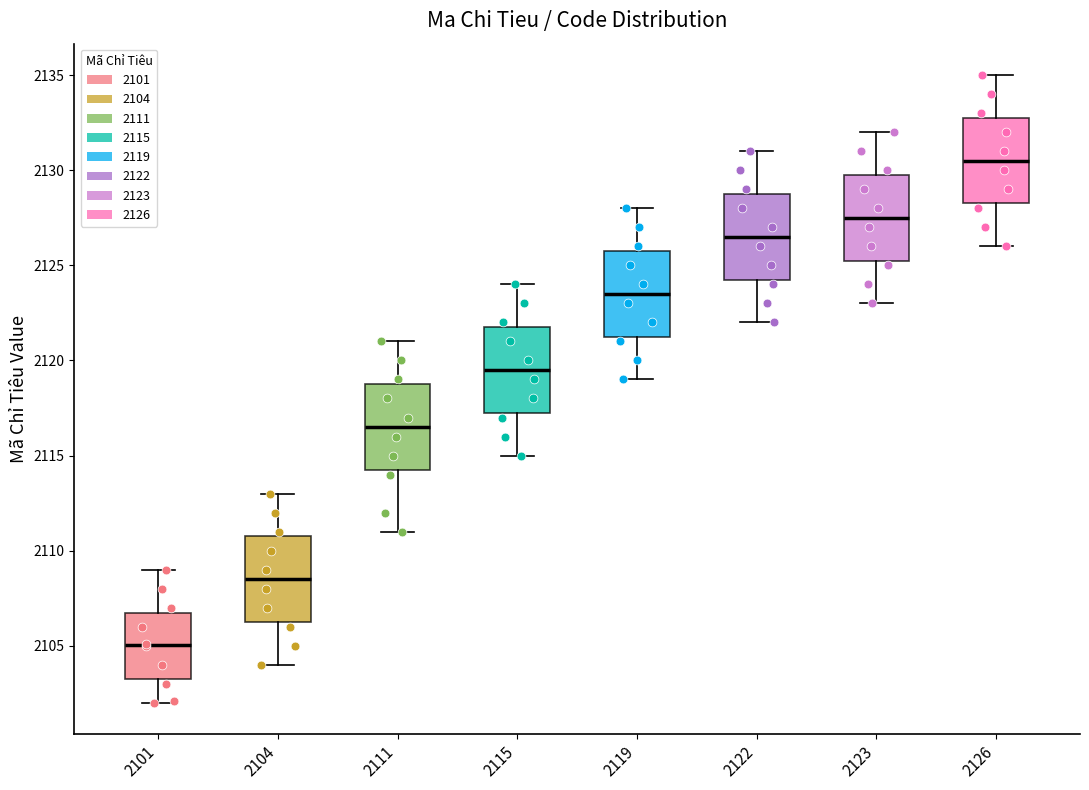

Reading left to right, transcribe this box plot: for each box, give where its median line is, the range the box spans, and where its two whiskers end, as read against the y-axis. The values are not printed on the chart, so give them approximately, as read against the axis.

2101: median 2105.0, box 2103.5 to 2107.0, whiskers 2102.0 to 2109.0
2104: median 2108.5, box 2106.5 to 2111.0, whiskers 2104.0 to 2113.0
2111: median 2116.5, box 2114.5 to 2119.0, whiskers 2111.0 to 2121.0
2115: median 2119.5, box 2117.5 to 2122.0, whiskers 2115.0 to 2124.0
2119: median 2123.5, box 2121.5 to 2126.0, whiskers 2119.0 to 2128.0
2122: median 2126.5, box 2124.5 to 2129.0, whiskers 2122.0 to 2131.0
2123: median 2127.5, box 2125.5 to 2130.0, whiskers 2123.0 to 2132.0
2126: median 2130.5, box 2128.5 to 2133.0, whiskers 2126.0 to 2135.0